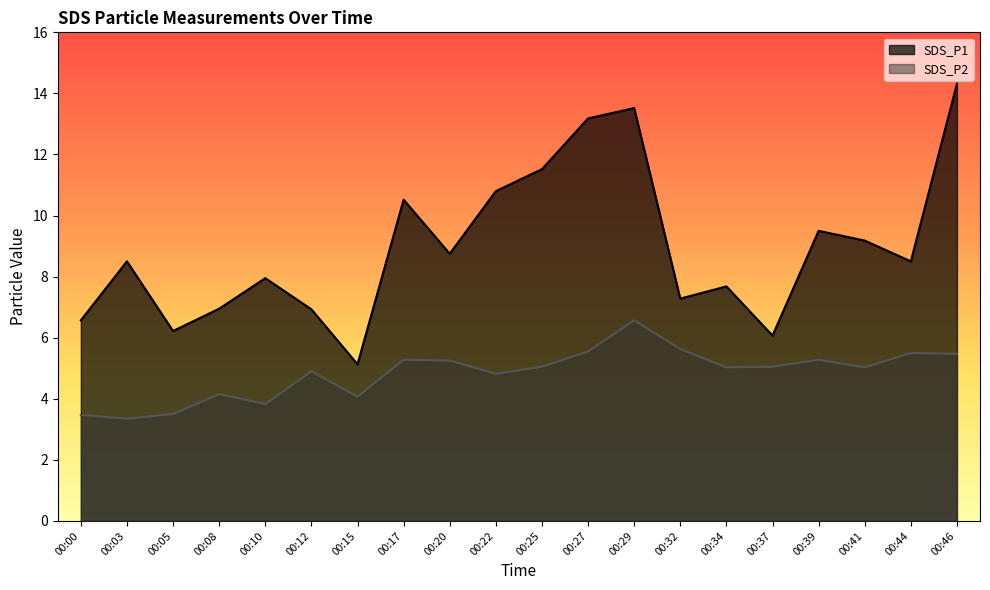

True or false: SDS_P2 and SDS_P1 intersect in this chart.

False